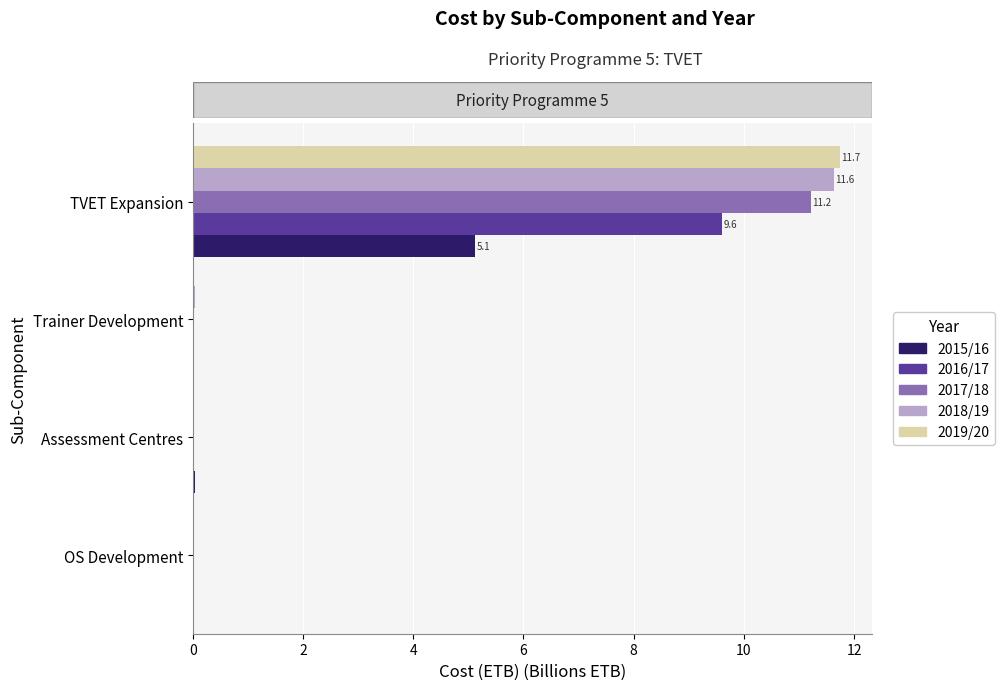

What is the maximum value shown in the chart?

11.7